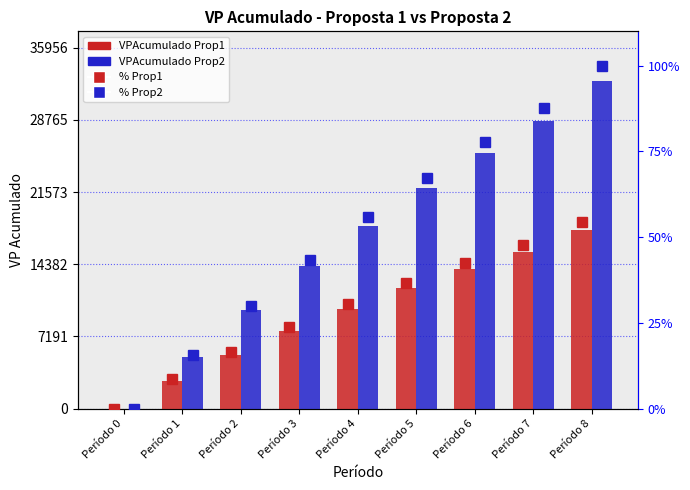

Where is VPAcumulado Prop2 nearest to the value 16343?

Período 4